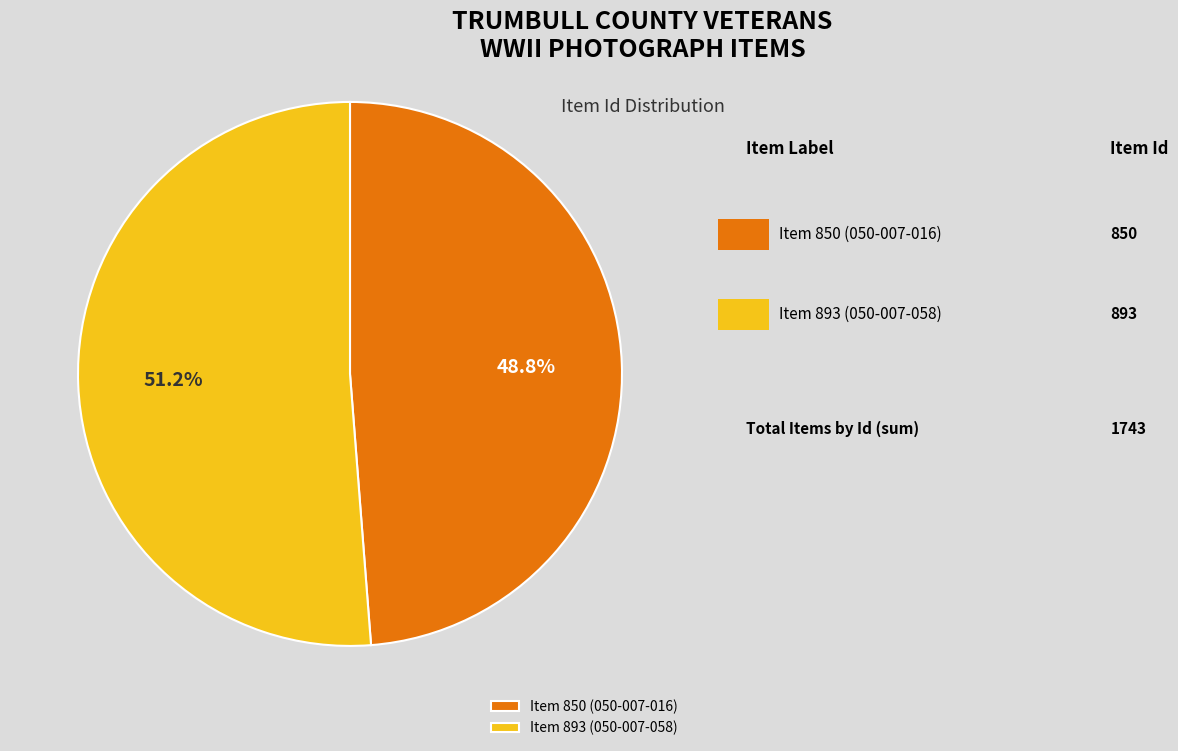

What percentage is NOT represented by Item 893 (050-007-058)?

48.8%